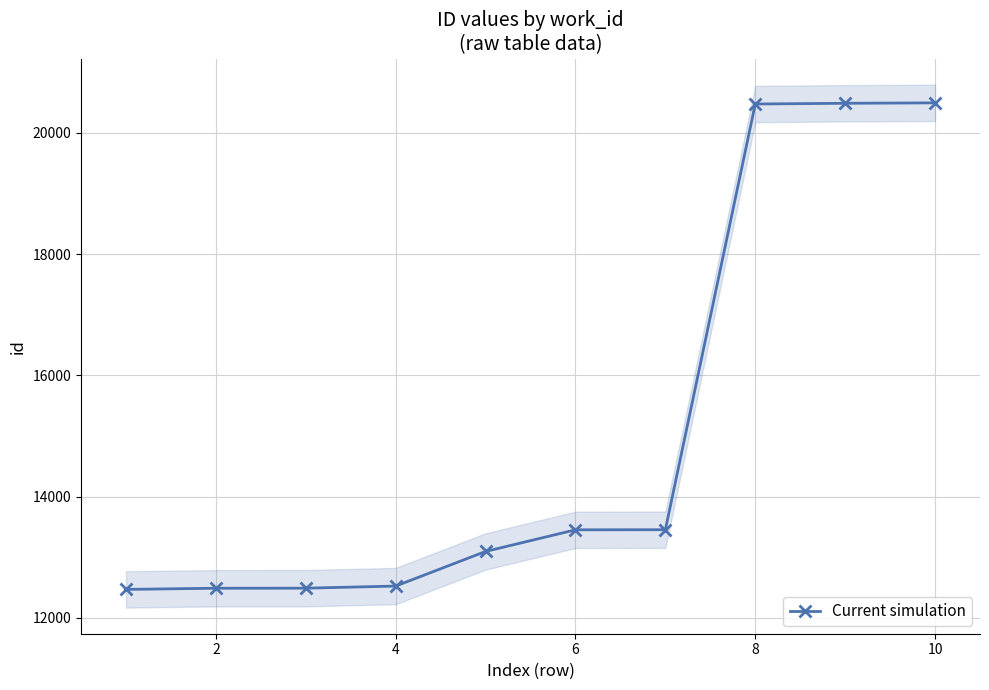

The value at 2 is 17895. True or false?

False